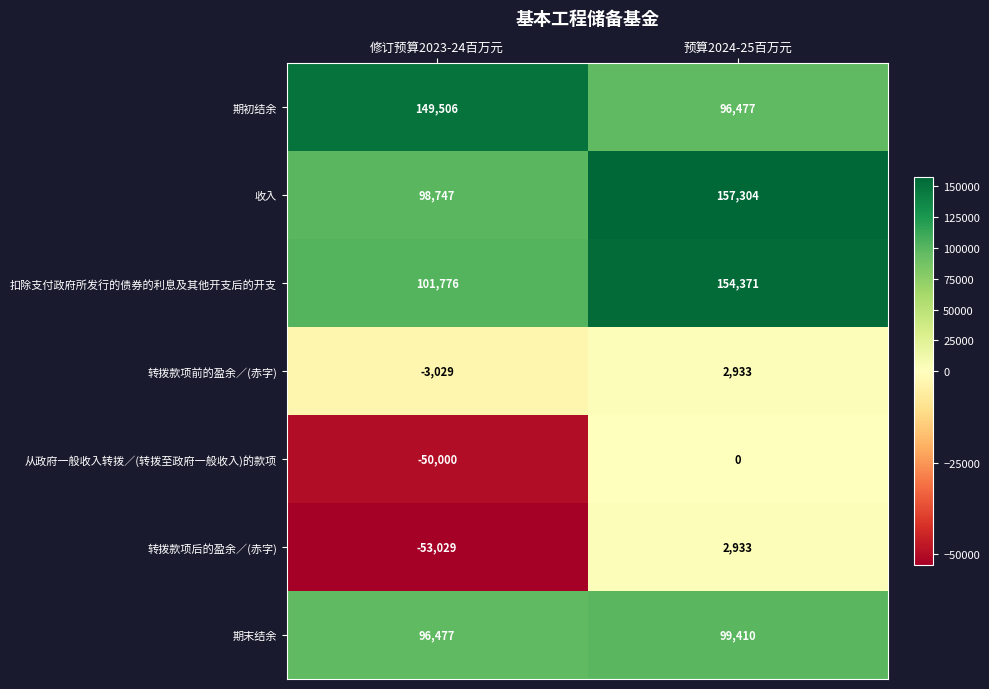

How many series are shown in this chart?

7